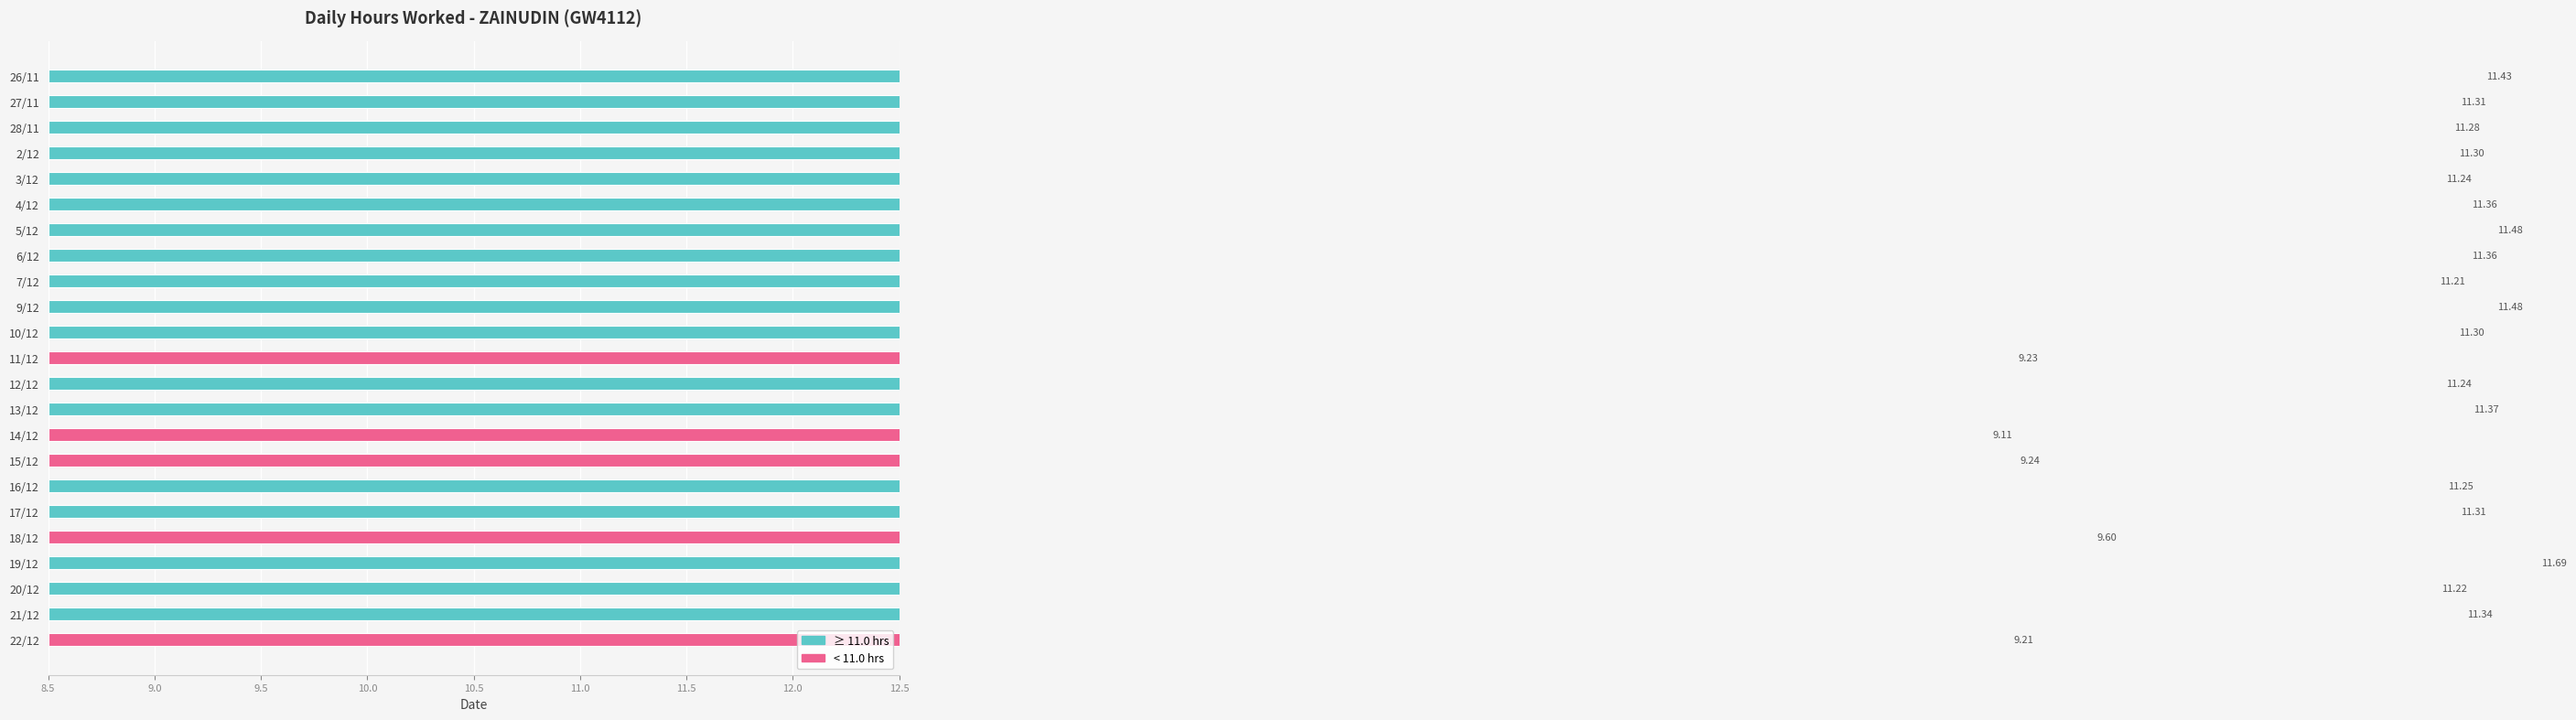

What is the difference between the values at 16/12 and 9/12?

0.2